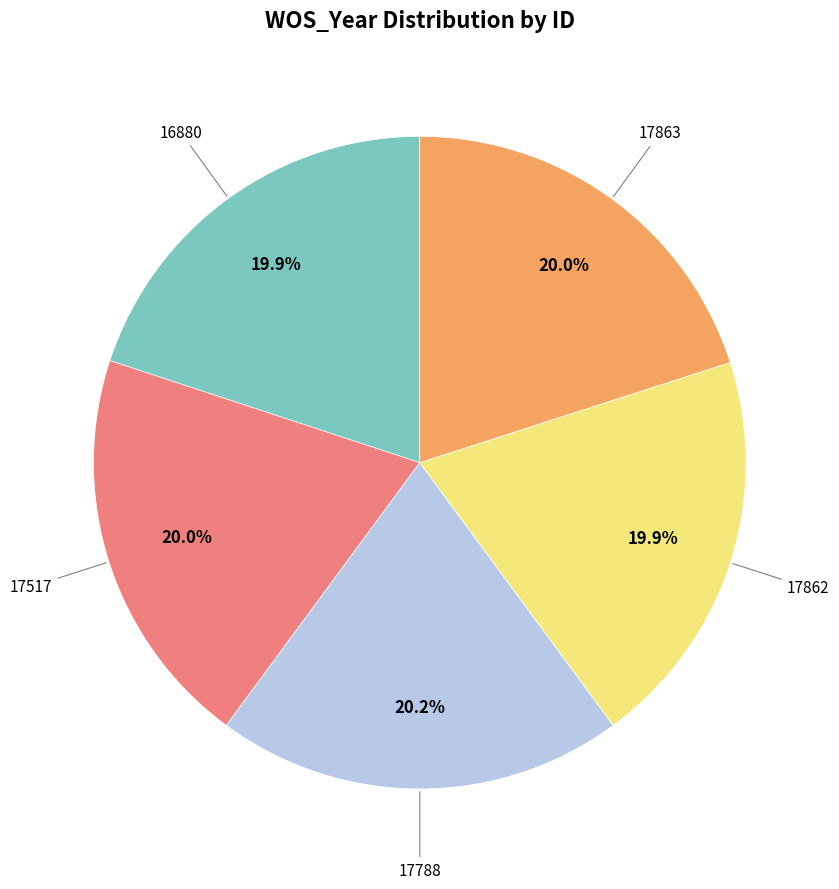

Does any single category account for the majority?

No